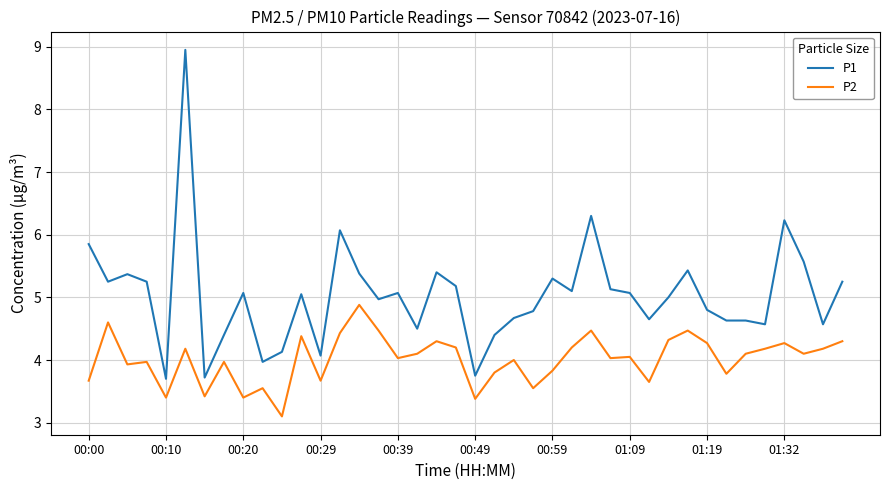

Which series has the largest total across all categories?

P1